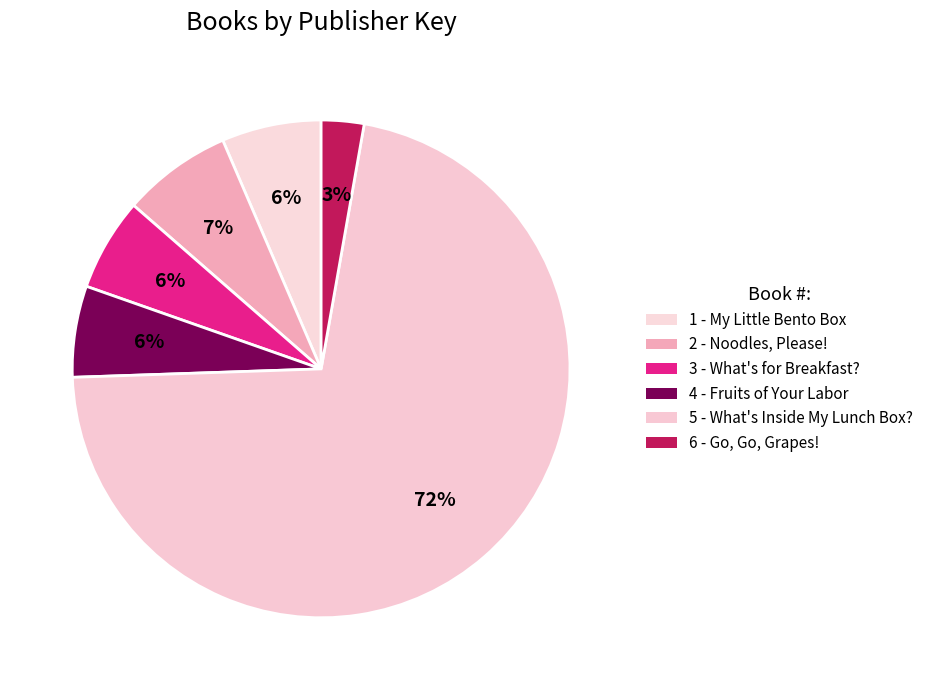

Which slice is the largest?

5 - What's Inside My Lunch Box?